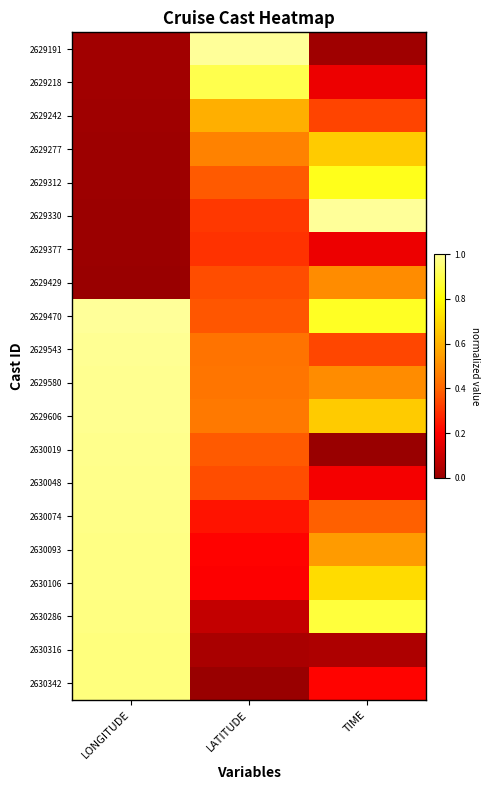

Count the number of categories in the chart.

3